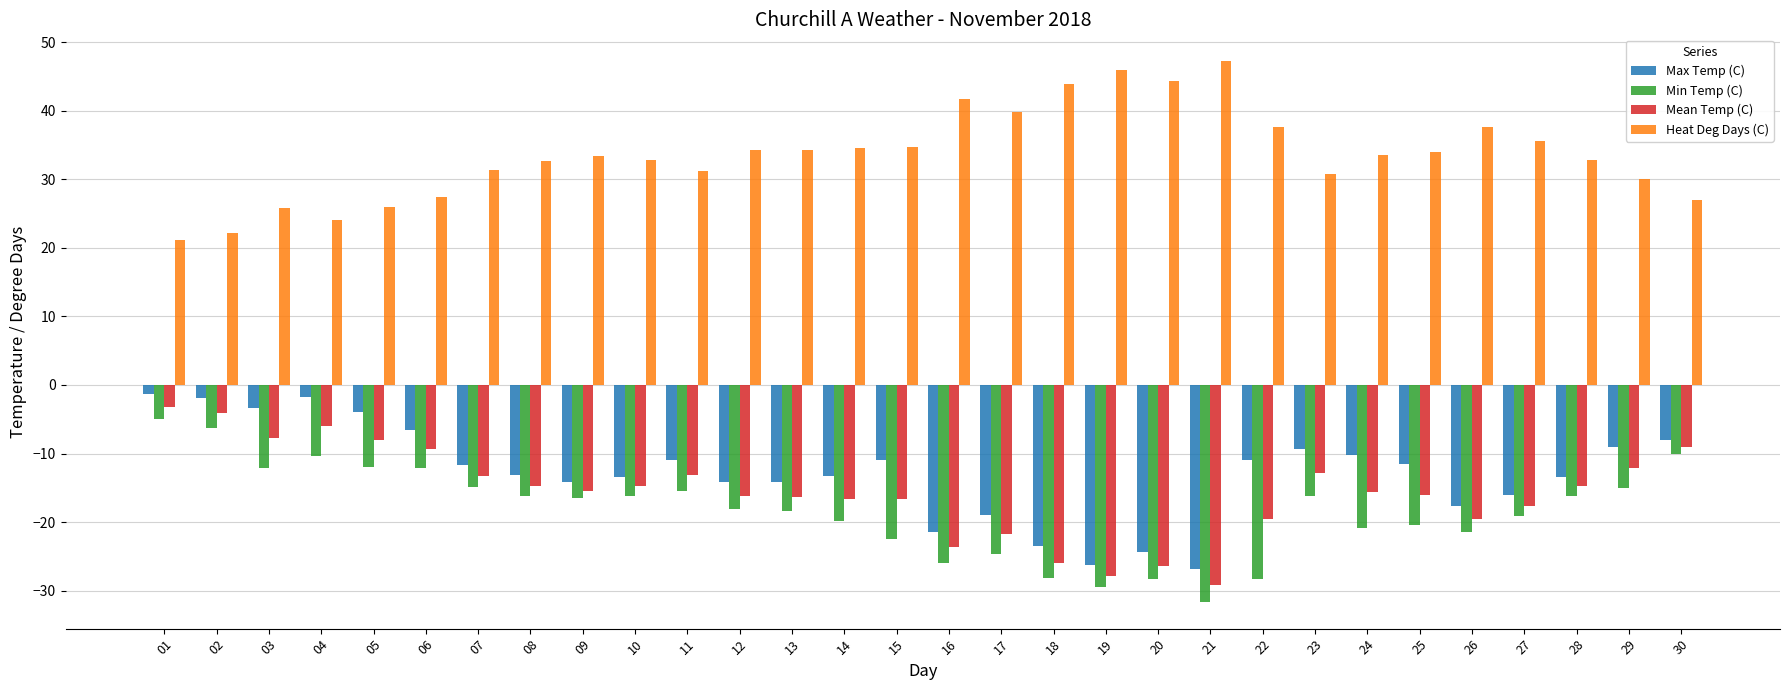

What is the spread (max minus min) of values at 02?

28.4